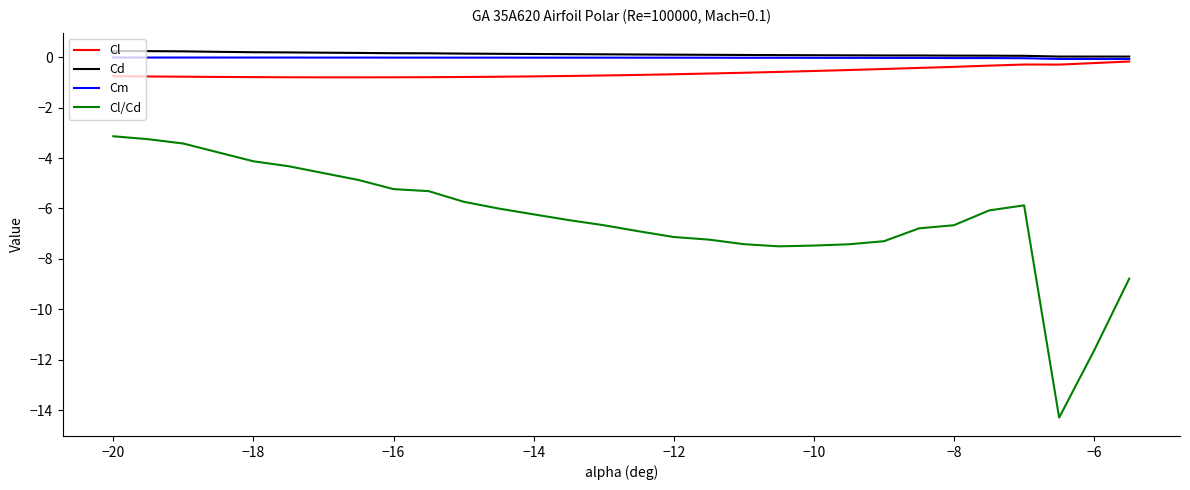

Does the chart have visible grid lines?

No